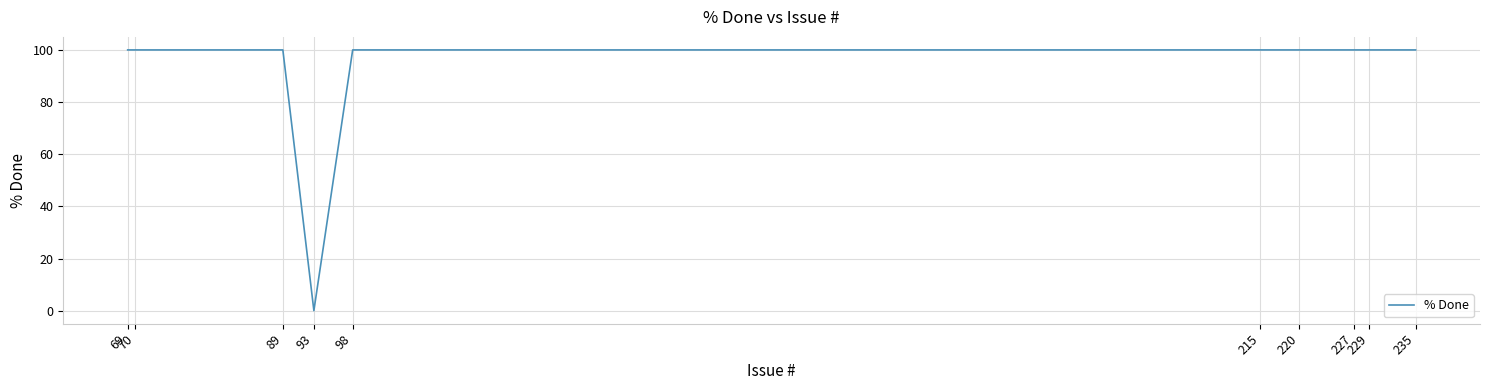

What is the sum of all values?

900